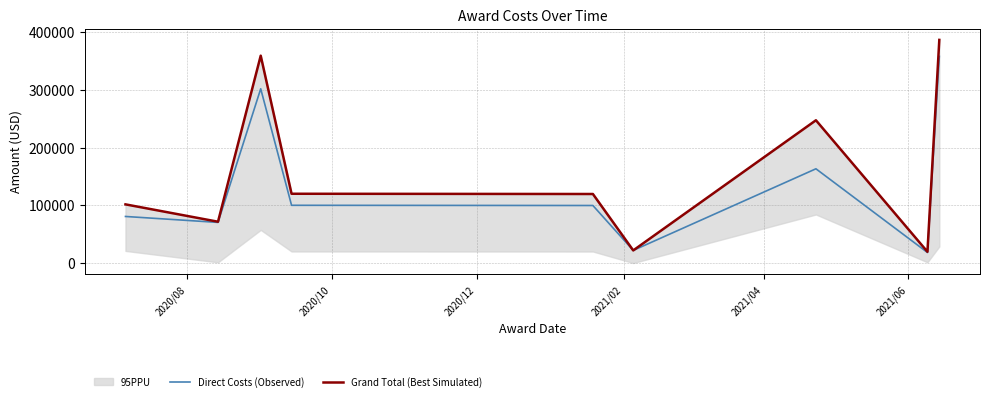

What is the minimum value for Direct Costs (Observed)?

18204